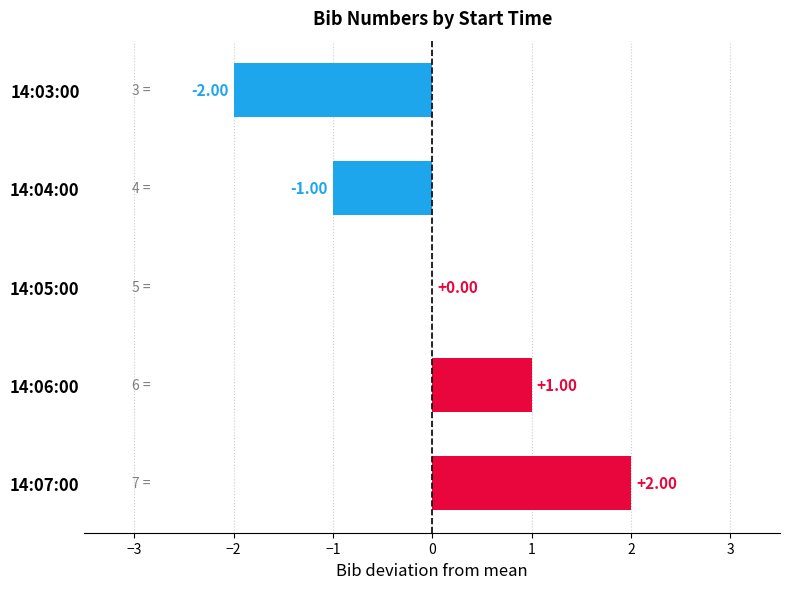

What is the change in value from 14:03:00 to 14:05:00?

+2